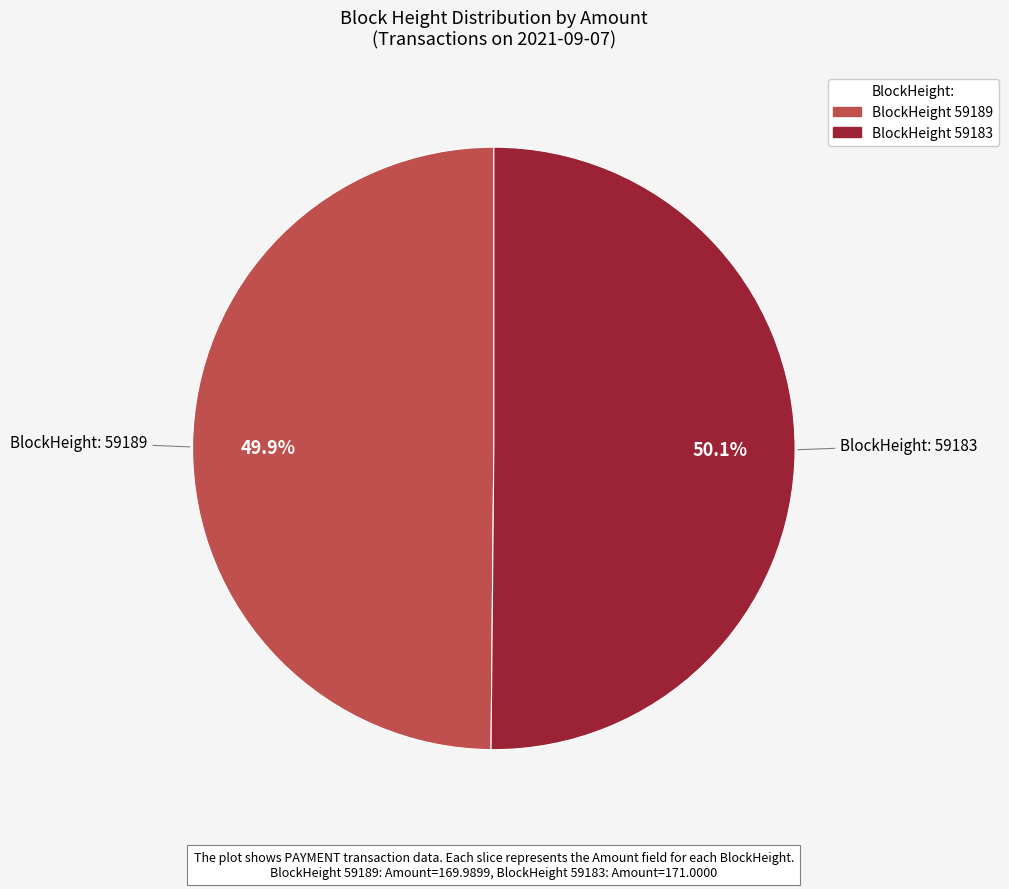

Is there any slice that represents more than half of the pie?

Yes